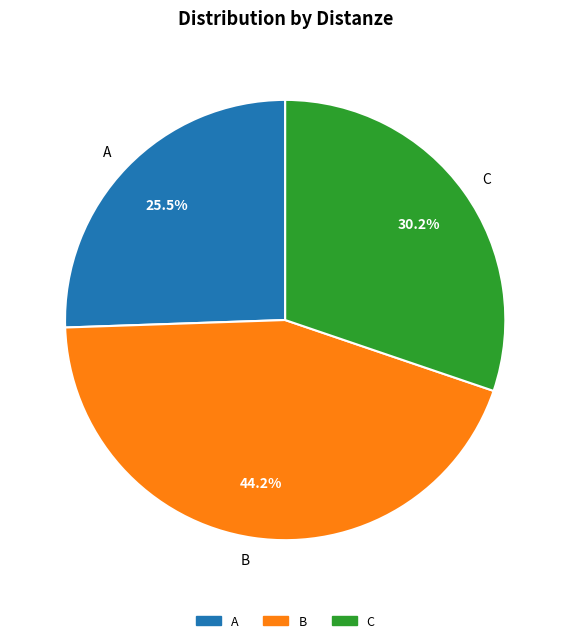

What is the total percentage of A and B?

69.8%